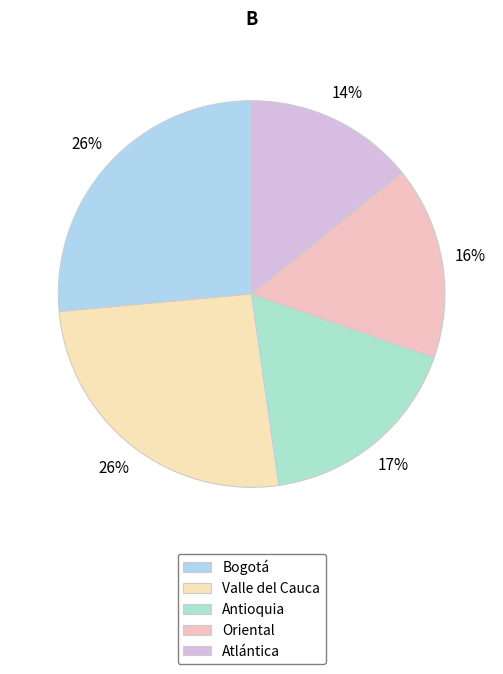

True or false: Antioquia accounts for 17% of the total.

True